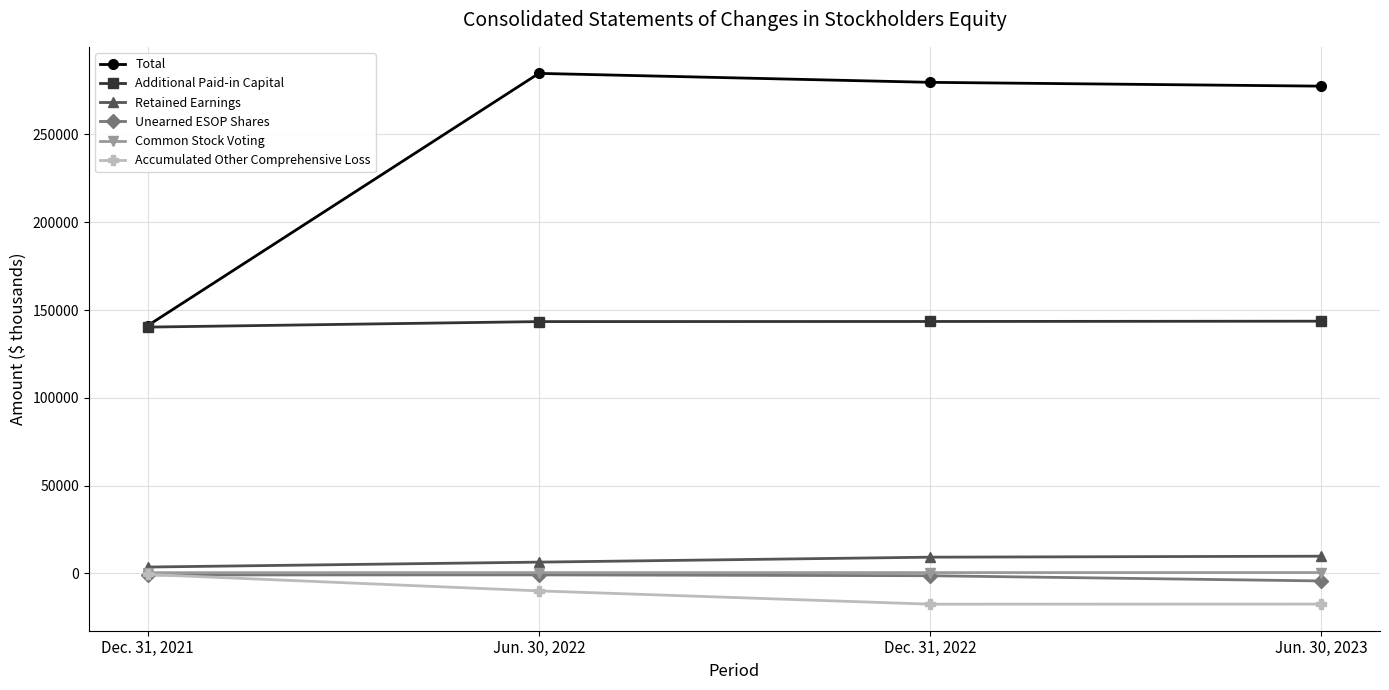

What is the spread (max minus min) of values at Jun. 30, 2023?

294903